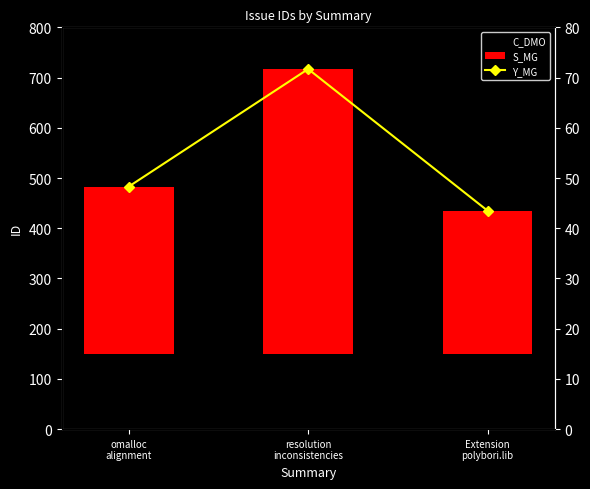

The Y_MG series shows 107.6 at resolution
inconsistencies. True or false?

False